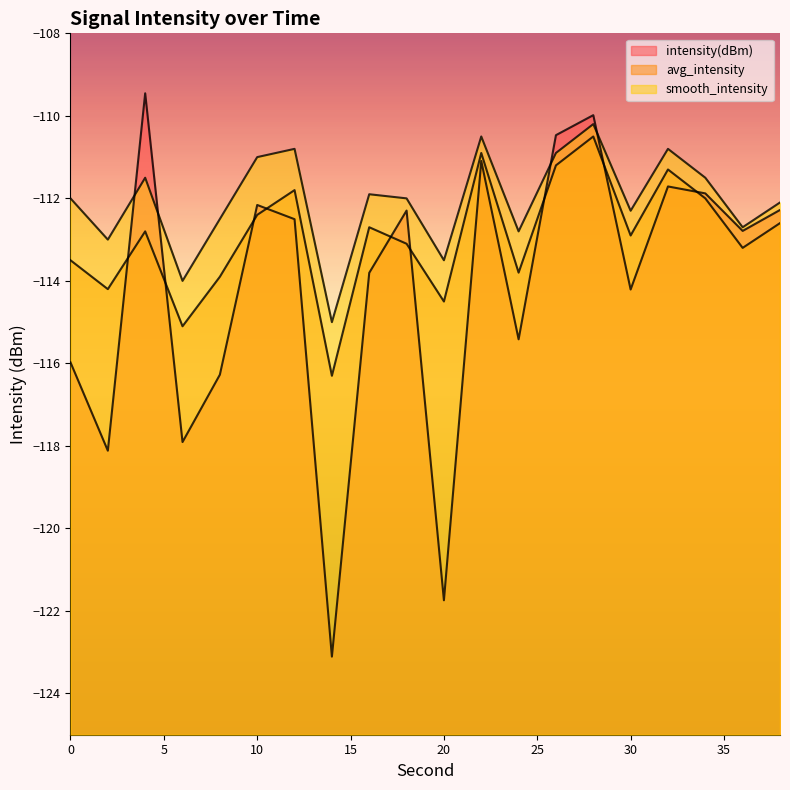

The smooth_intensity series shows -112.3 at 30. True or false?

True